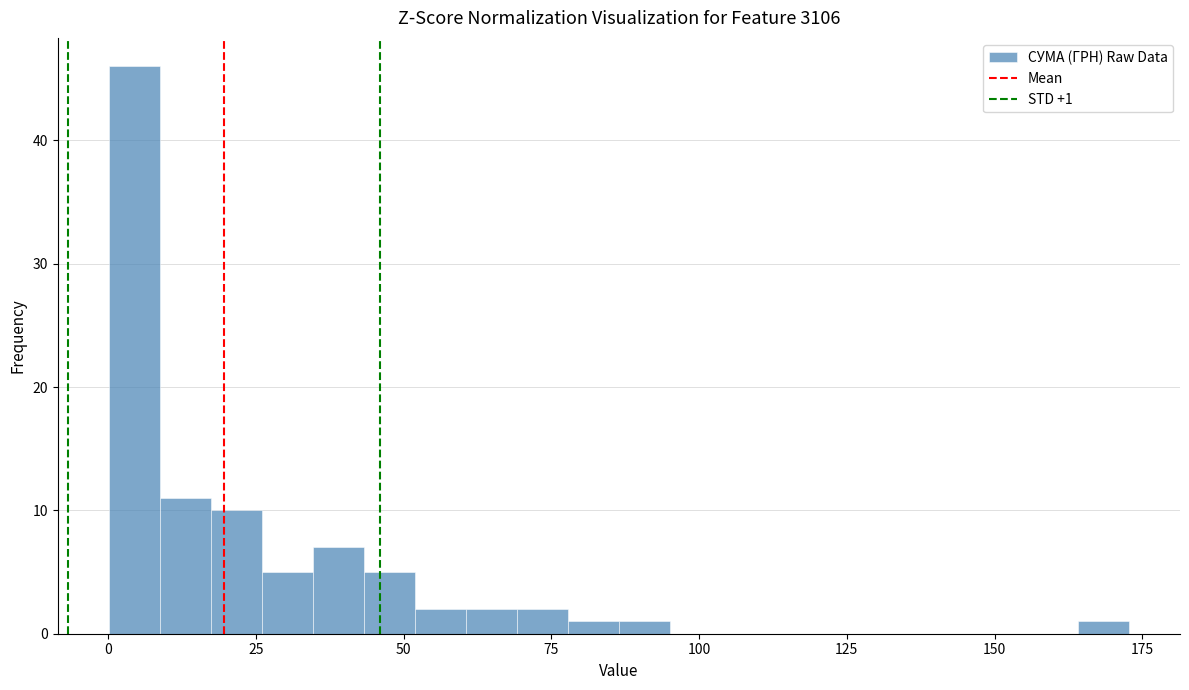

Around what value on the x-axis is the tallest bar? Give the approximate position of its centre, as read against the axis.

5